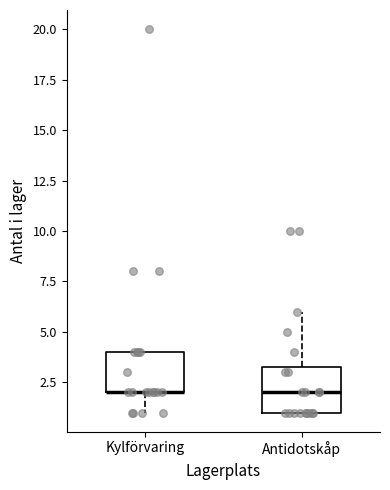

Reading left to right, transcribe this box plot: for each box, give where its median line is, the range the box spans, and where its two whiskers end, as read against the y-axis. The values are not printed on the chart, so give them approximately, as read against the axis.

Kylförvaring: median 2.0 (drawn on the box's lower edge), box 2.0 to 4.0, whiskers 1.0 to 4.0
Antidotskåp: median 2.0, box 1.0 to 3.5, whiskers 1.0 to 6.0